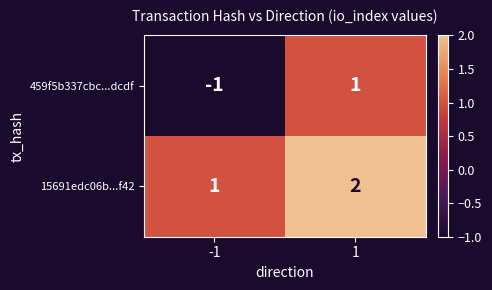

Which series has the largest range (max minus min)?

459f5b337cbc...dcdf